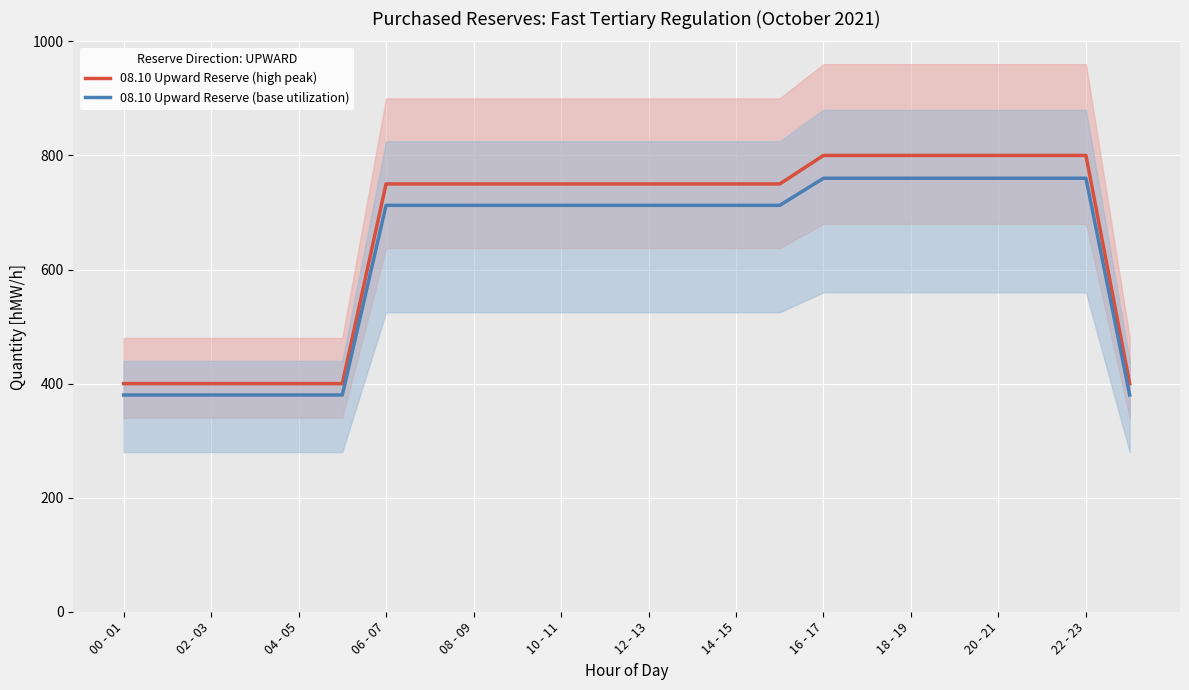

Reading left to right, extract all data points from this chart.

08.10 Upward Reserve (high peak): 400.0	400.0	400.0	400.0	400.0	400.0	750.0	750.0	750.0	750.0	750.0	750.0	750.0	750.0	750.0	750.0	800.0	800.0	800.0	800.0	800.0	800.0	800.0	400.0
08.10 Upward Reserve (base utilization): 380.0	380.0	380.0	380.0	380.0	380.0	712.5	712.5	712.5	712.5	712.5	712.5	712.5	712.5	712.5	712.5	760.0	760.0	760.0	760.0	760.0	760.0	760.0	380.0